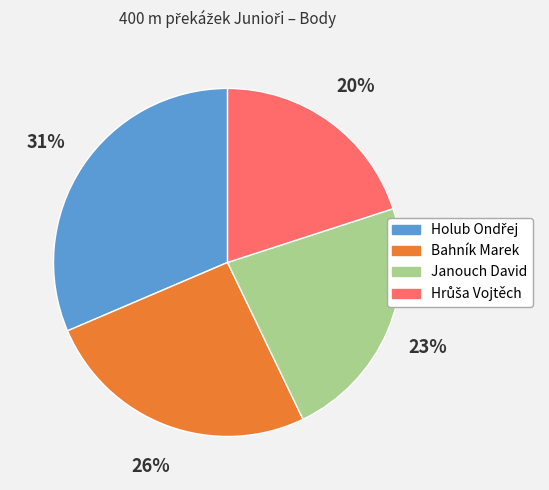

Is there a majority slice in this chart?

No